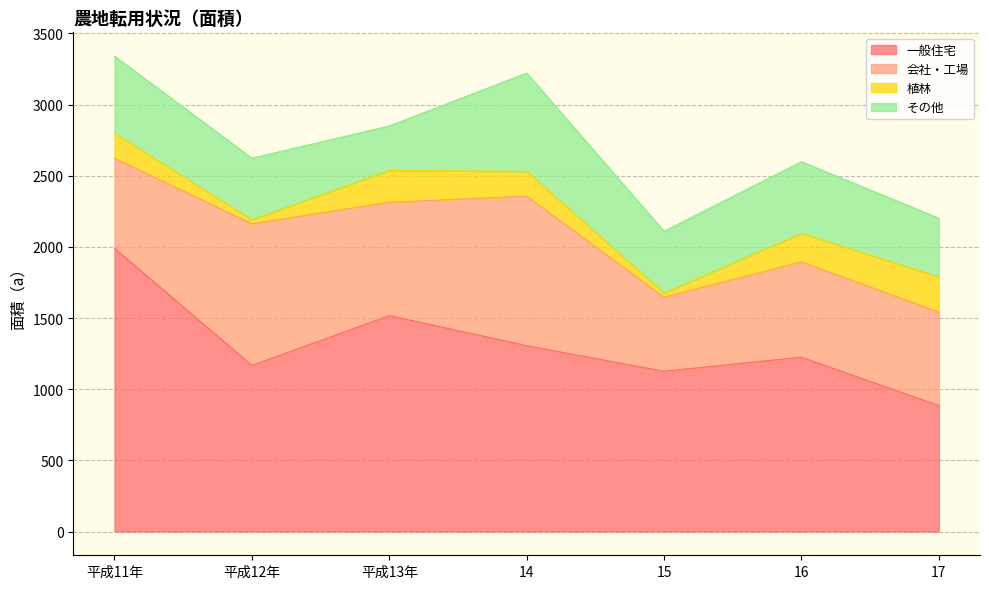

Which series has the largest range (max minus min)?

一般住宅